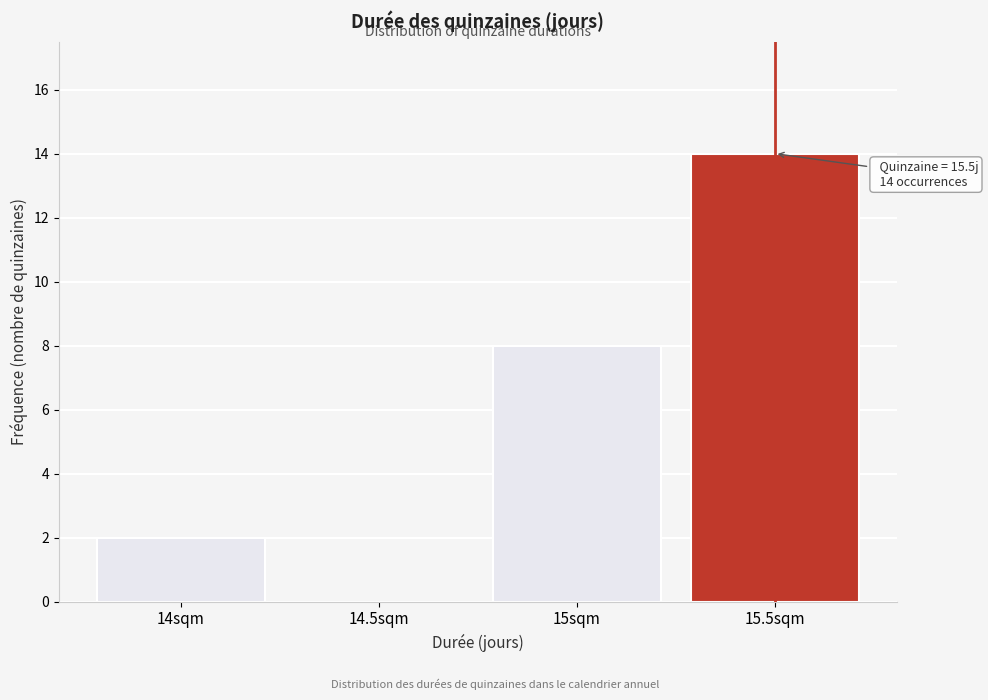

Reading right to left, transcribe all the data shown in this chart.

15.5sqm=14	15sqm=8	14.5sqm=0	14sqm=2